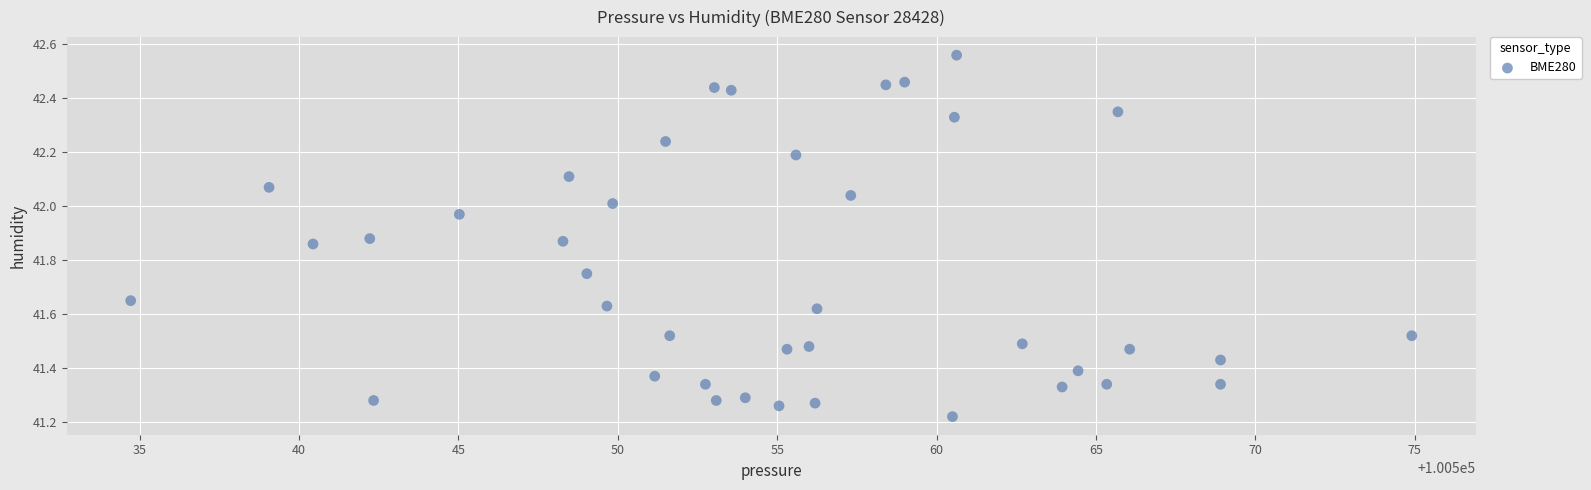

What is the range of Y values (max minus min)?

1.3